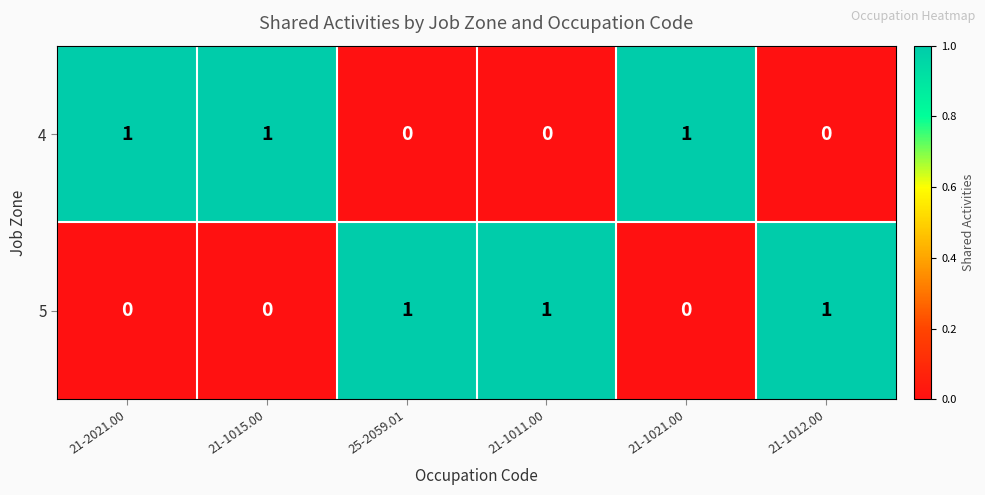

True or false: 4 has a value of 0 at 21-1021.00.

False